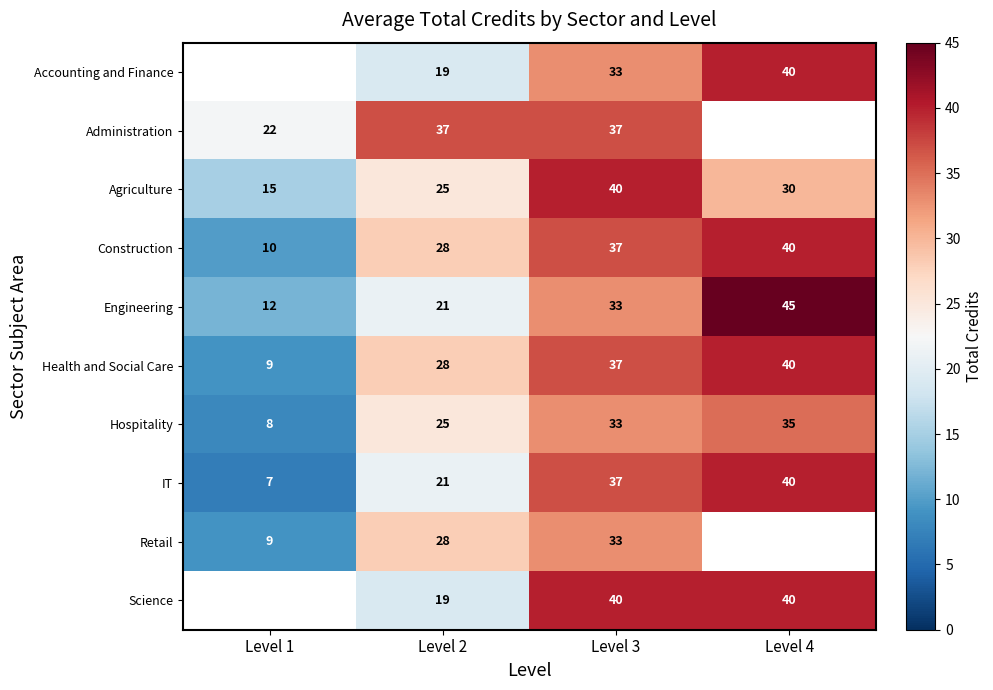

Is it true that Agriculture equals 40 at Level 3?

True